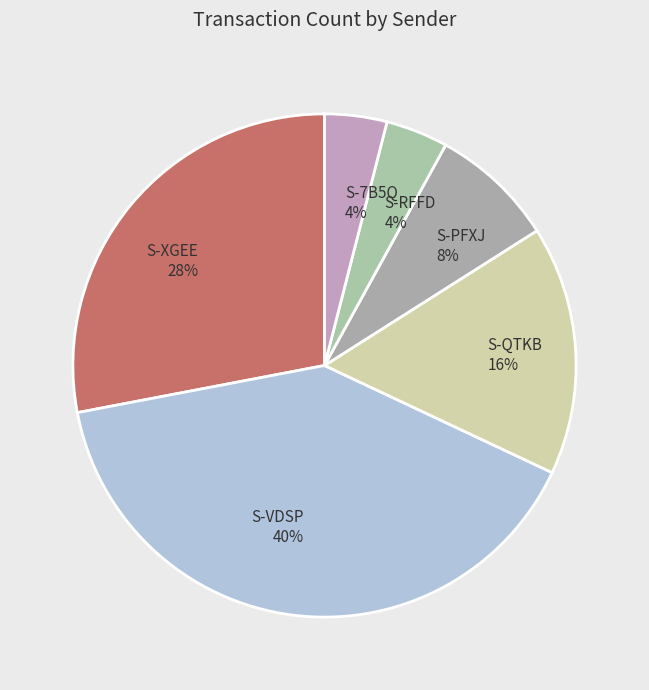

To the nearest percent, what is the average slice percentage?

17%